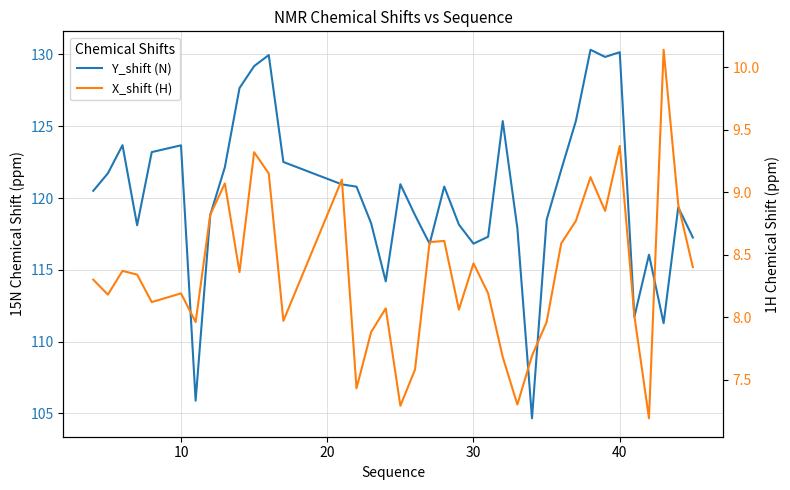

The value of X_shift (H) at 30 is 13.5. True or false?

False